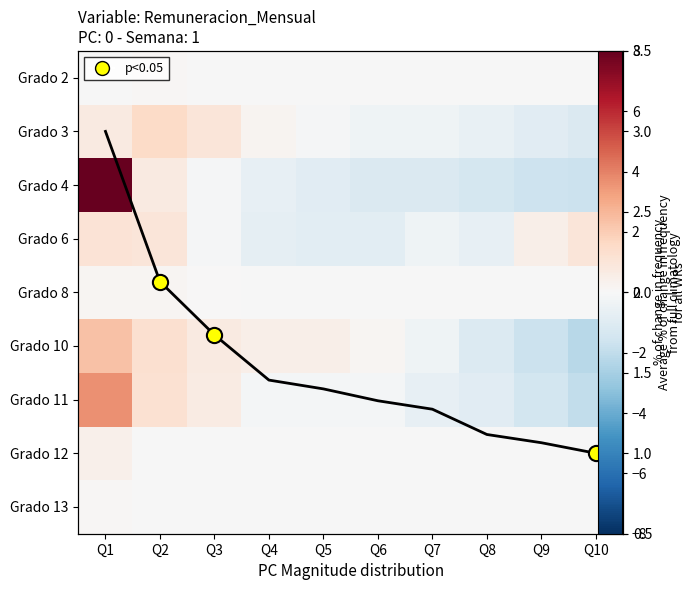

List the series in order of their peak value, highest first.

Grado 4, Grado 11, avg, Grado 10, Grado 3, Grado 6, Grado 12, Grado 8, Grado 2, Grado 13